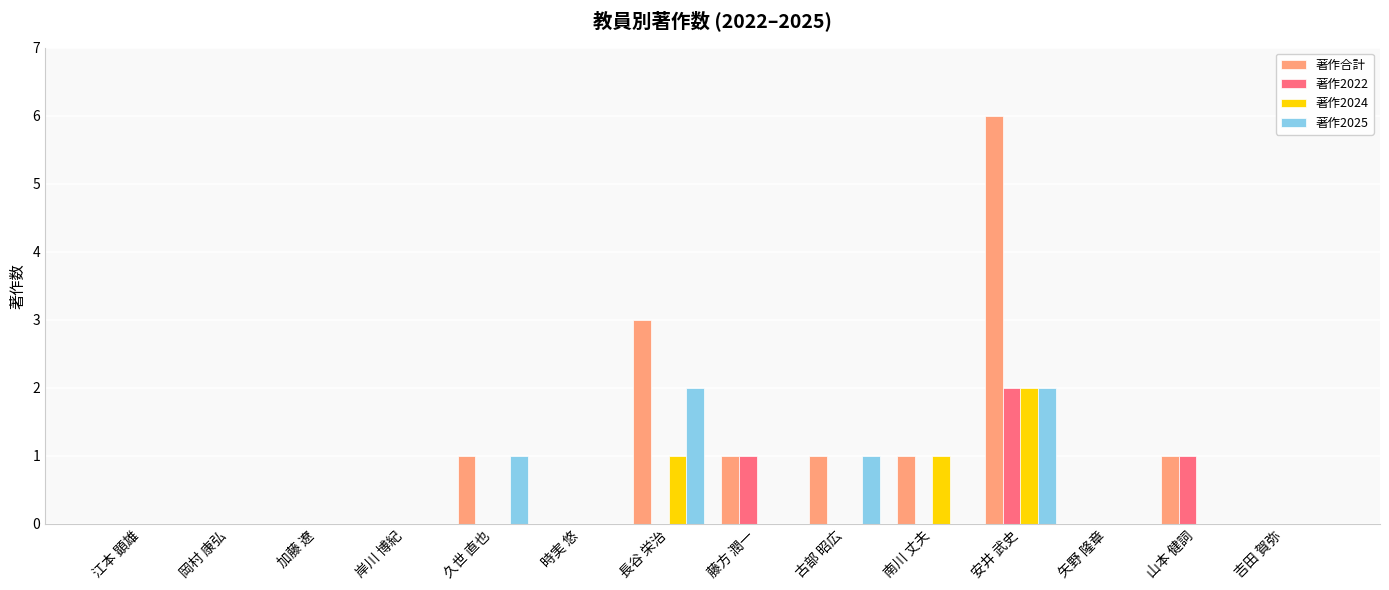

The value of 著作2024 at 時実 悠 is 1. True or false?

False